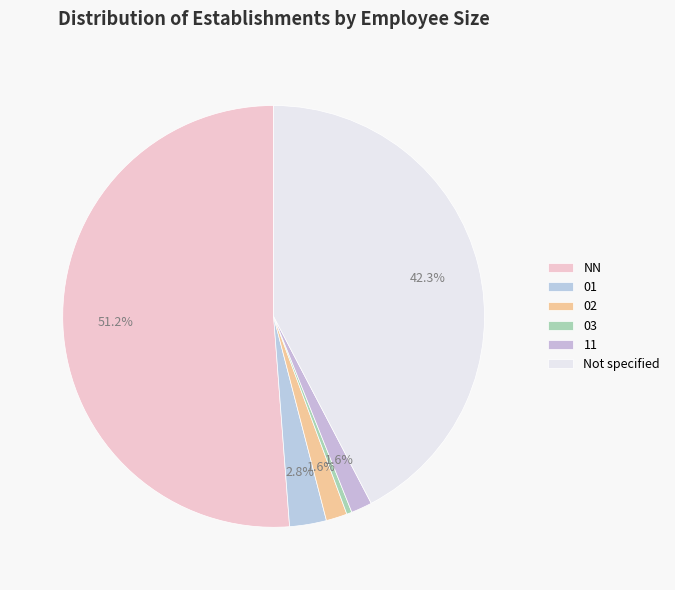

How many slices are in this pie chart?

6